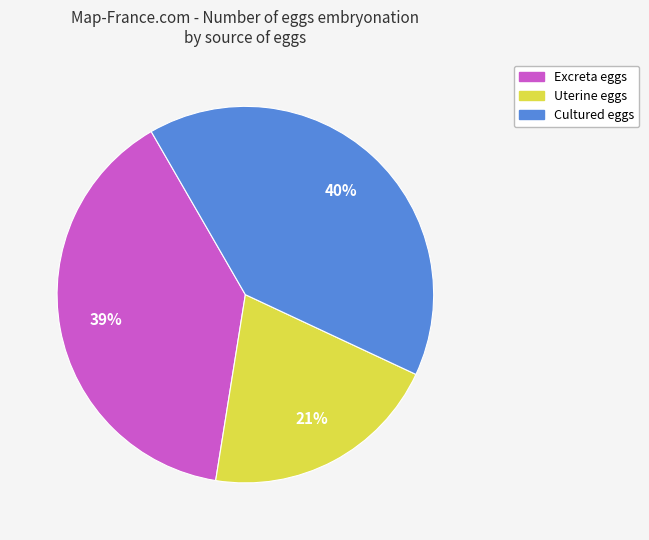

Do Uterine and Excreta together represent more than half of the pie?

Yes